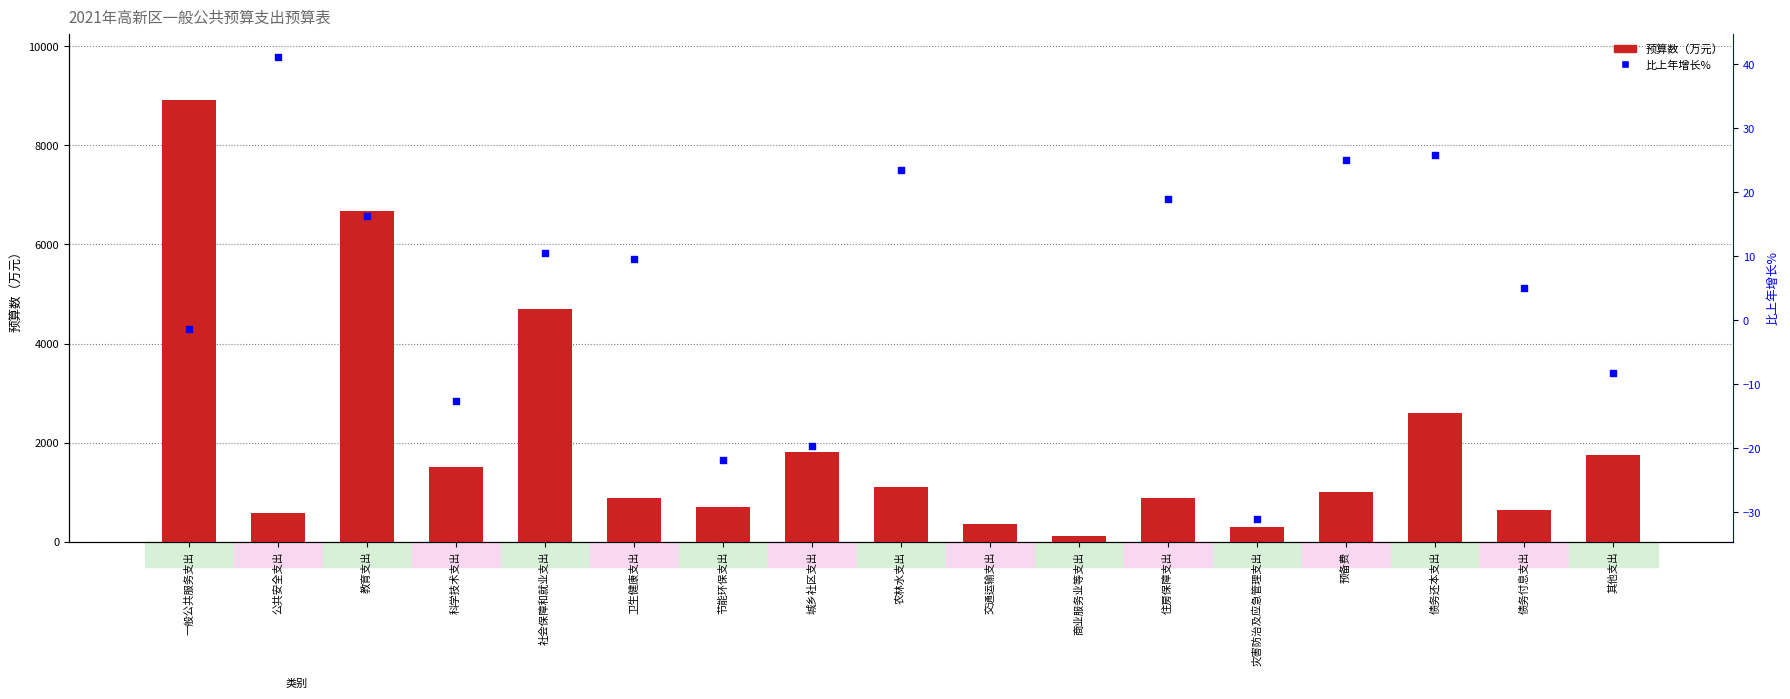

What is the change in value from 节能环保支出 to 城乡社区支出?

+1096